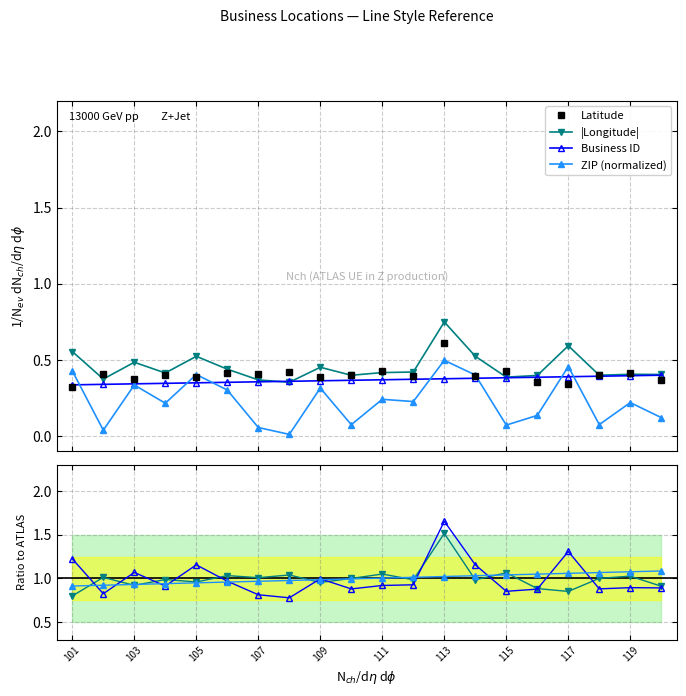

Between which two adjacent categories do Business ID and ZIP (numeric) first intersect?

101 and 102